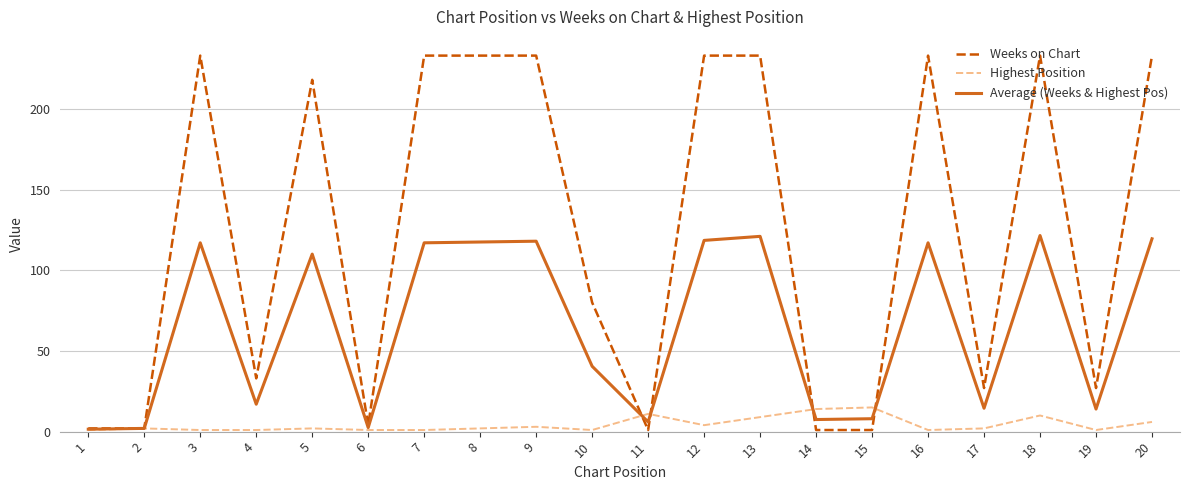

List the series in order of their peak value, lowest first.

Highest Position, Average (Weeks & Highest Pos), Weeks on Chart